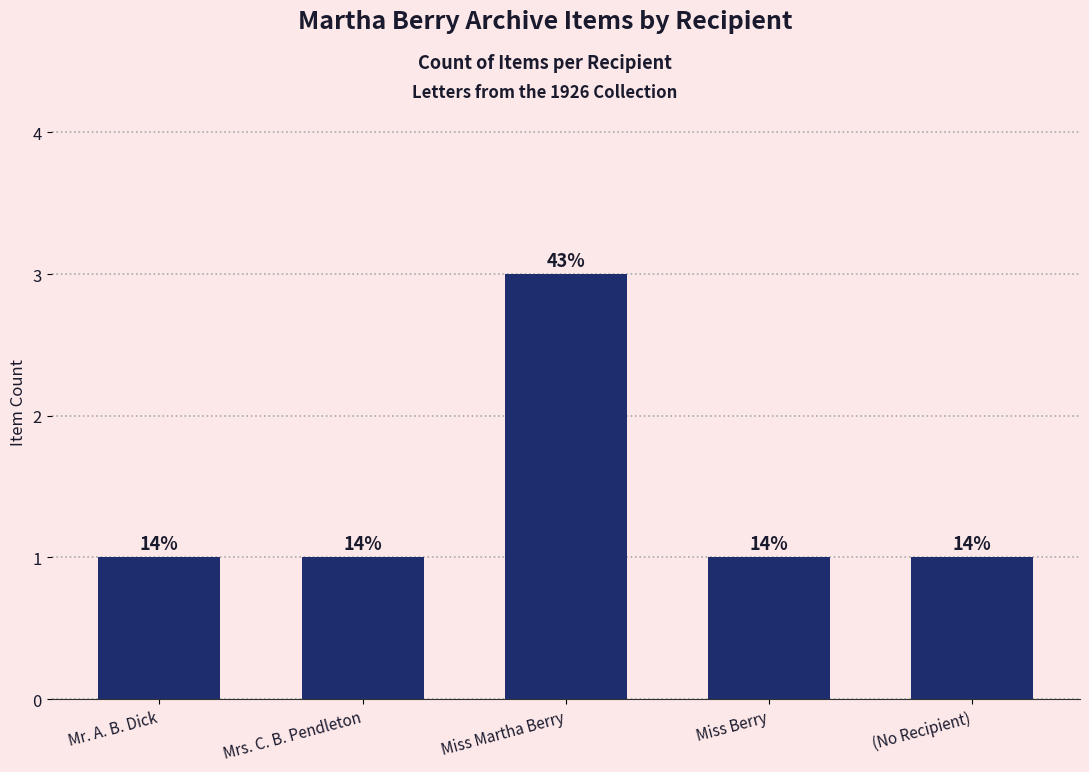

True or false: the data shows 1 at Mrs. C. B. Pendleton.

True